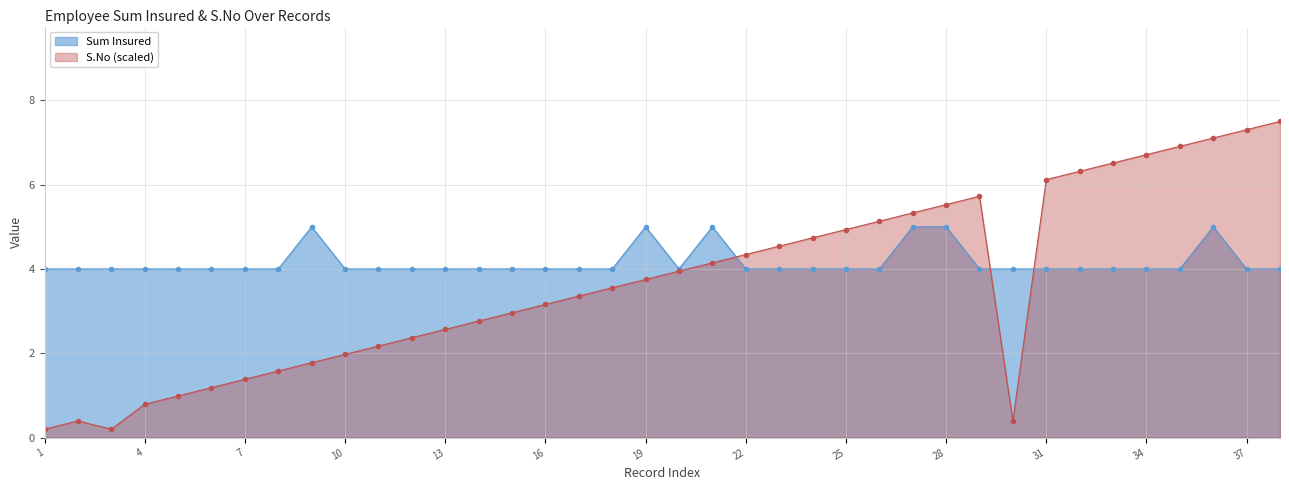

What is the maximum value for S.No?

7.5